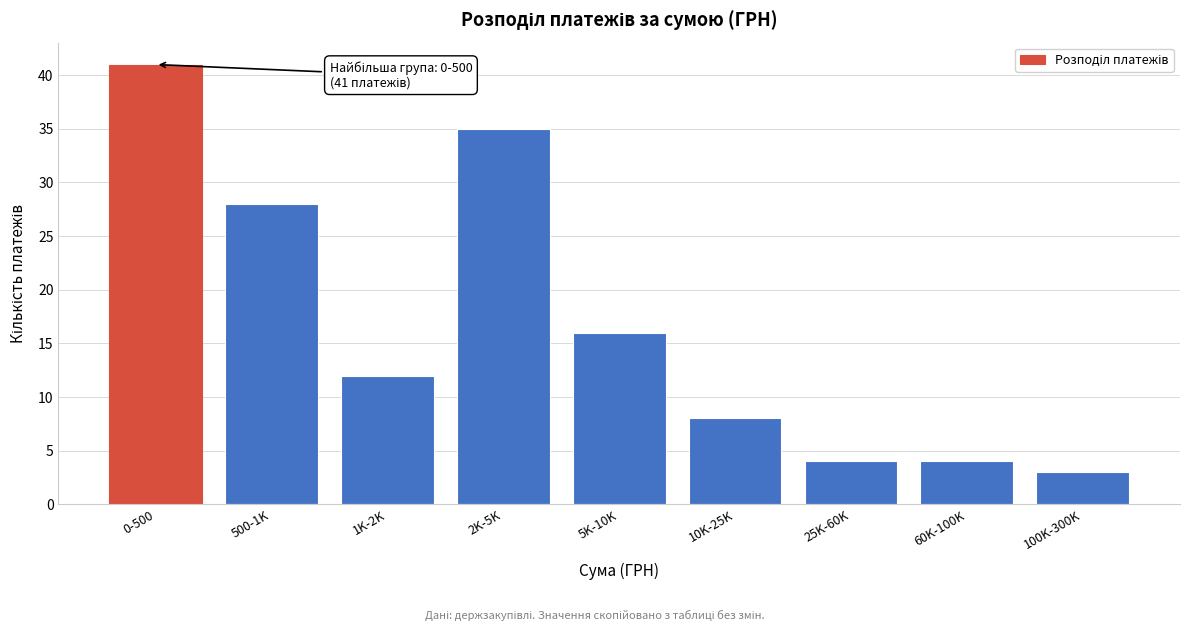

Reading right to left, list all the values displayed in this chart.

3	4	4	8	16	35	12	28	41